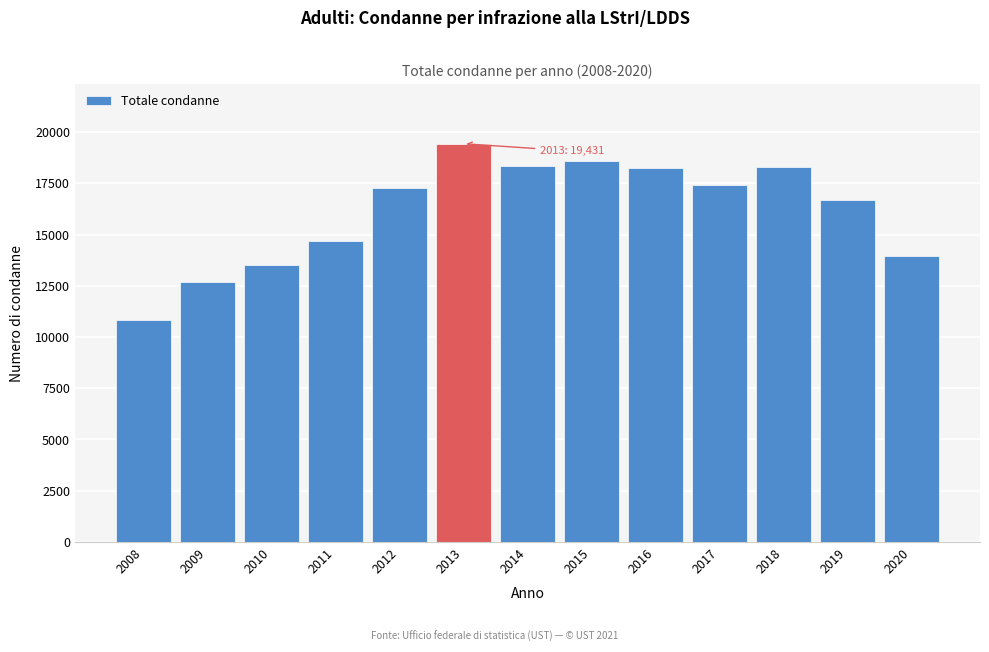

What is the sum of the values at 2014 and 2017?

35790